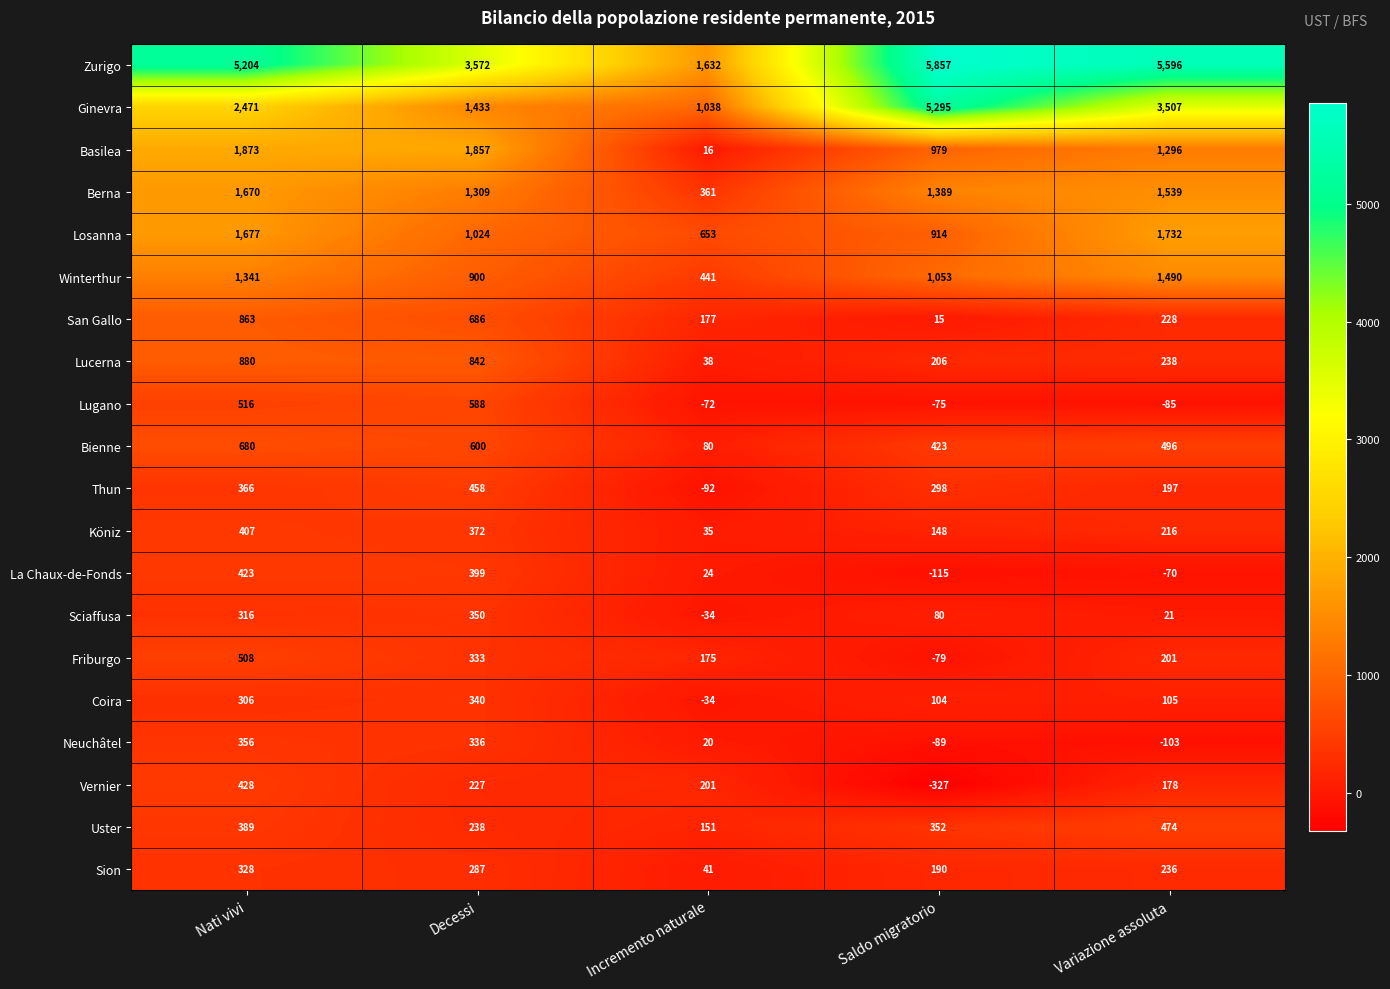

How many series are shown in this chart?

20